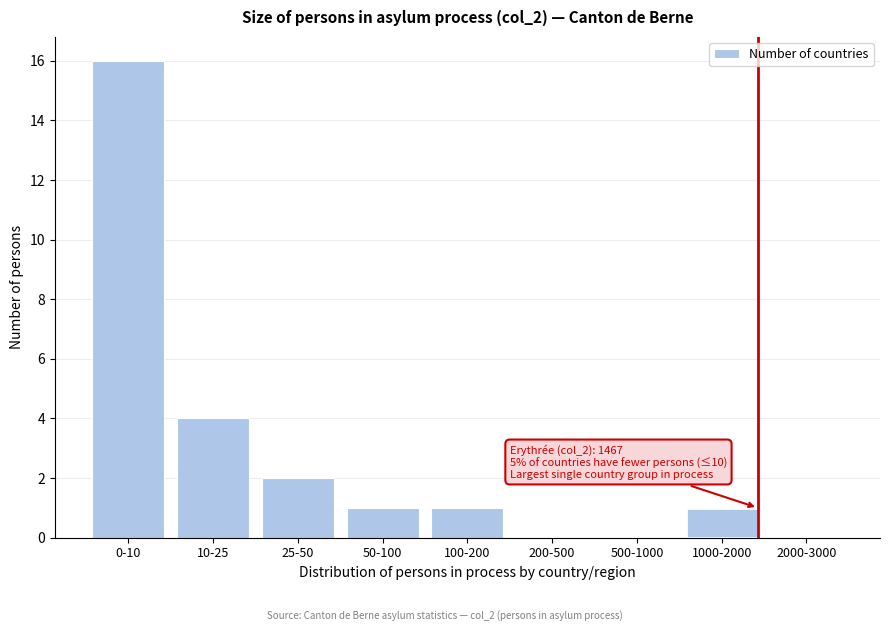

Reading left to right, what are all the values shown in this chart?

0-10=16	10-25=4	25-50=2	50-100=1	100-200=1	200-500=0	500-1000=0	1000-2000=1	2000-3000=0